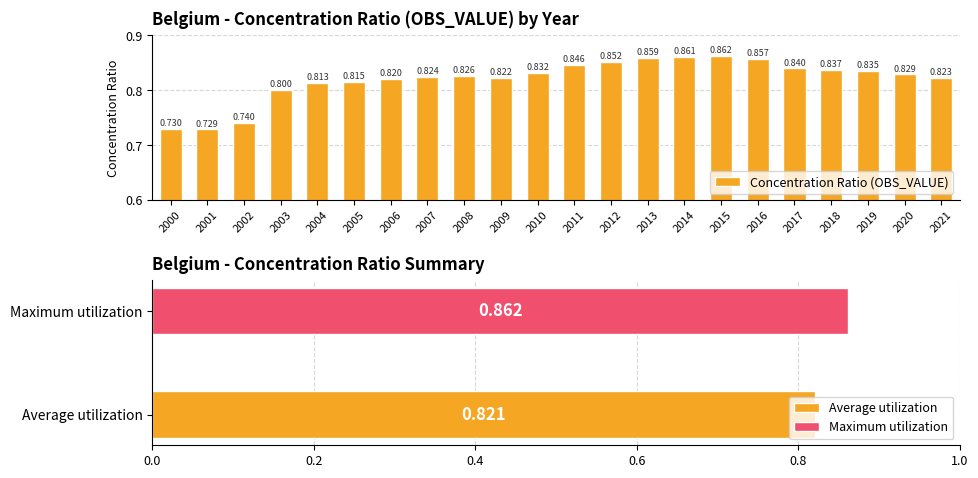

What is the difference between the maximum and minimum values?

0.1